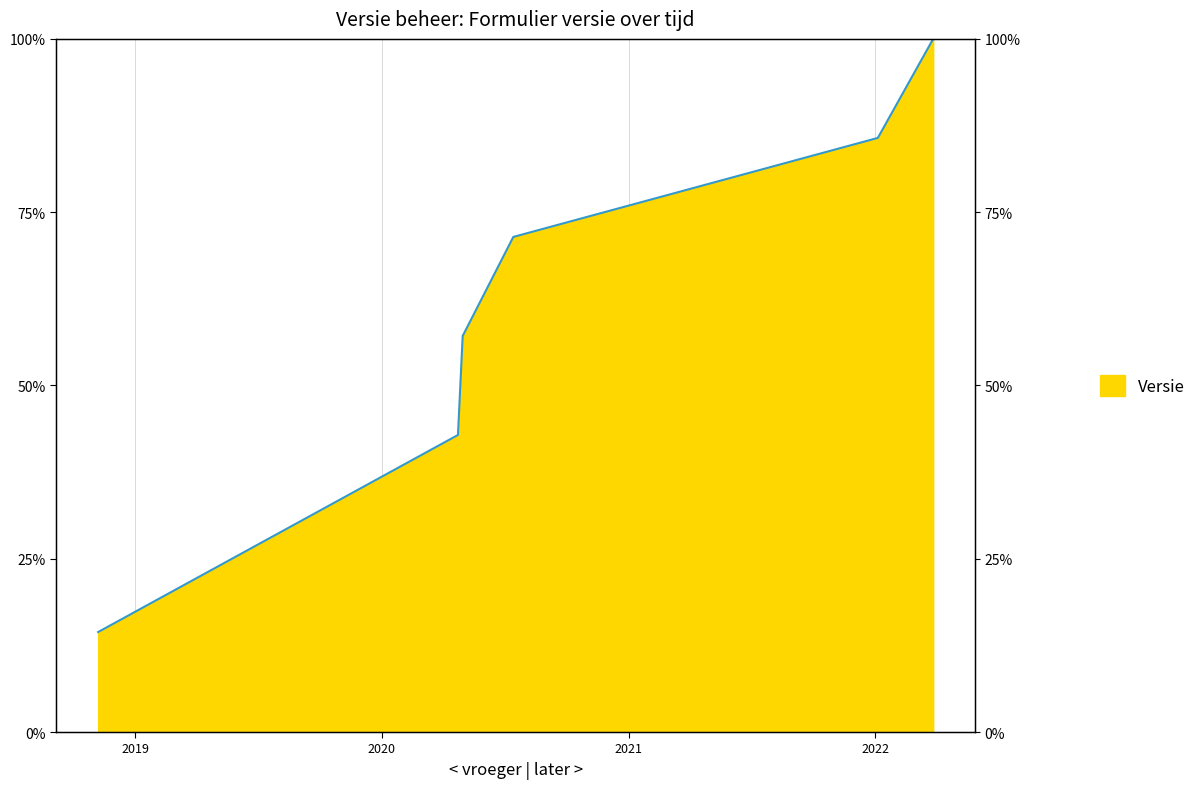

What is the difference between the maximum and second lowest values?

57.1